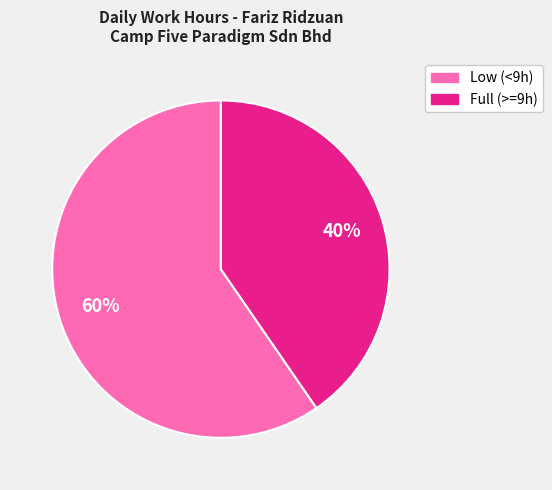

Is there any slice that represents more than half of the pie?

Yes